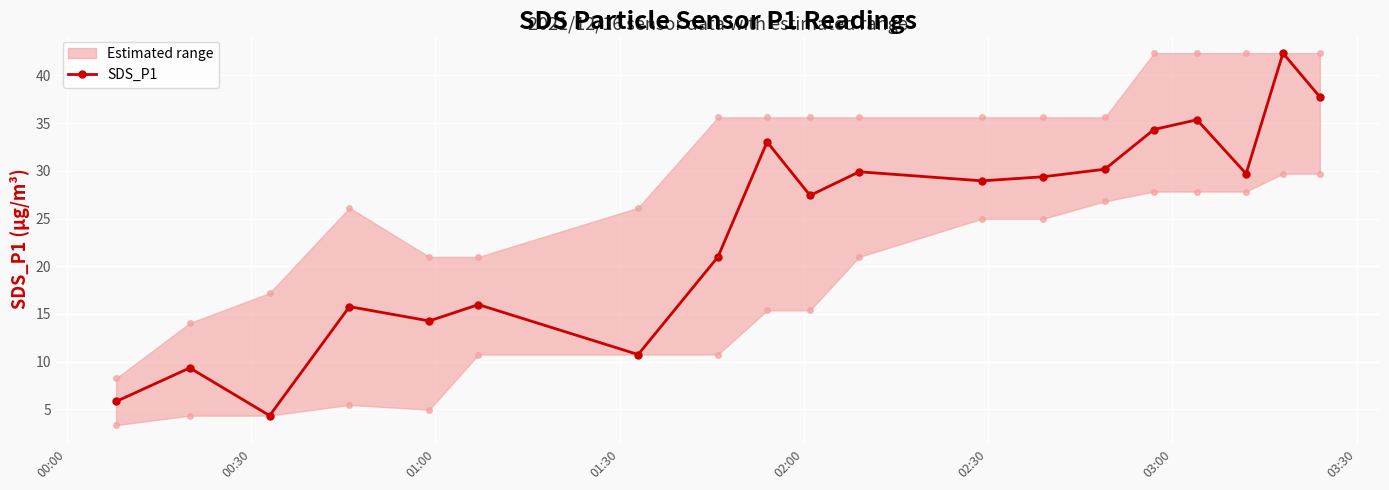

What is the highest value of the SDS_P1 series?

42.3